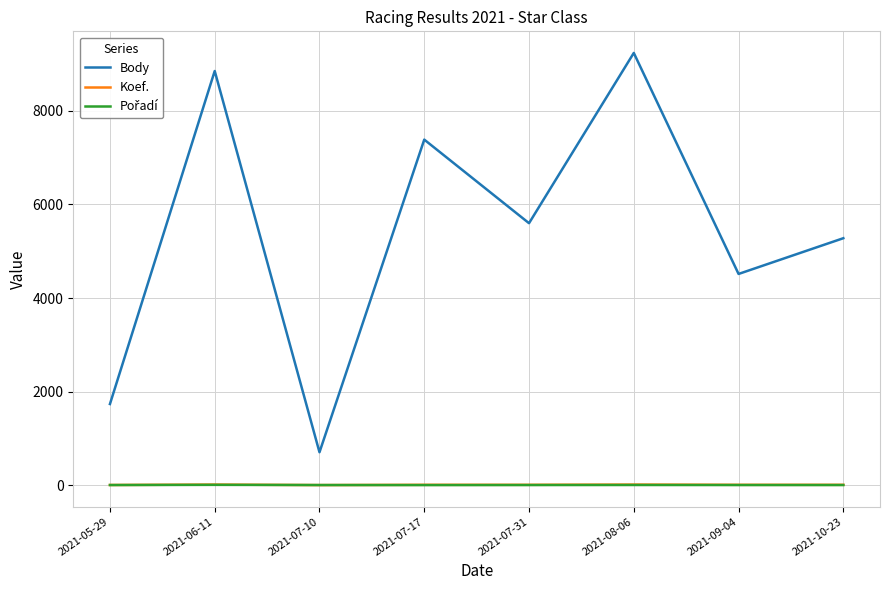

What is the maximum value for Body?

9240